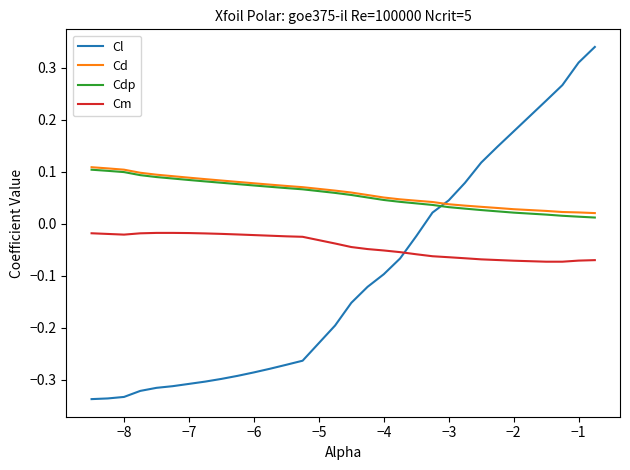

True or false: Cd and Cl cross at least once.

True